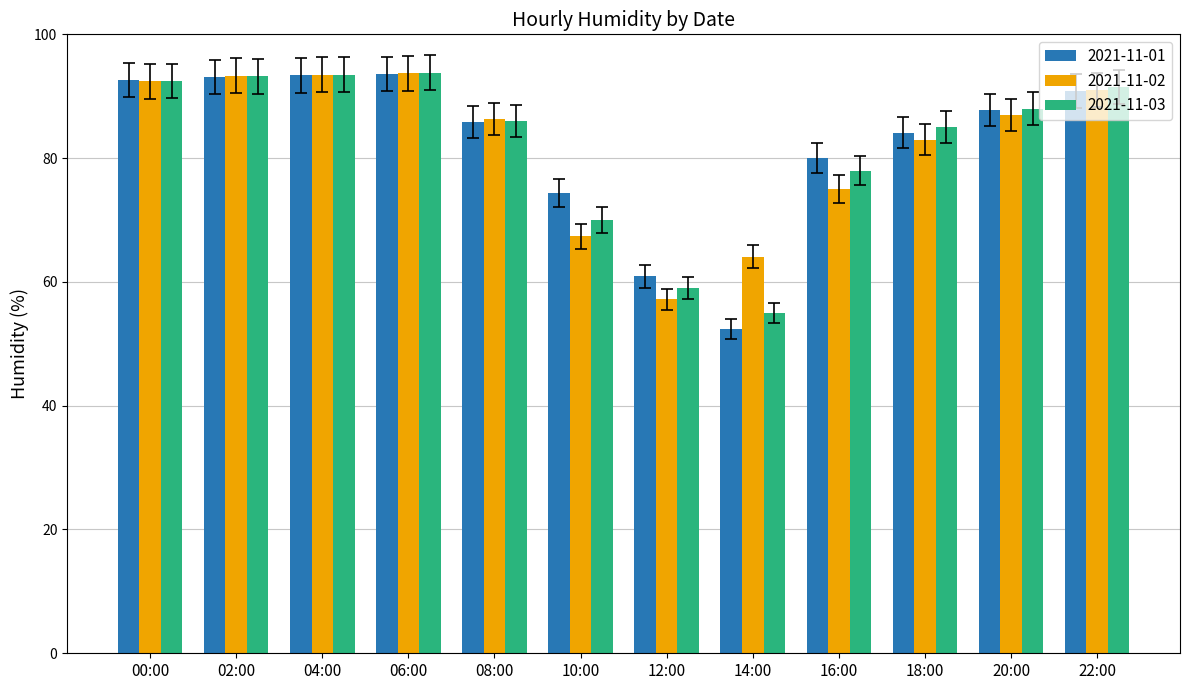

Which category has the lowest value in the 2021-11-03 series?

14:00